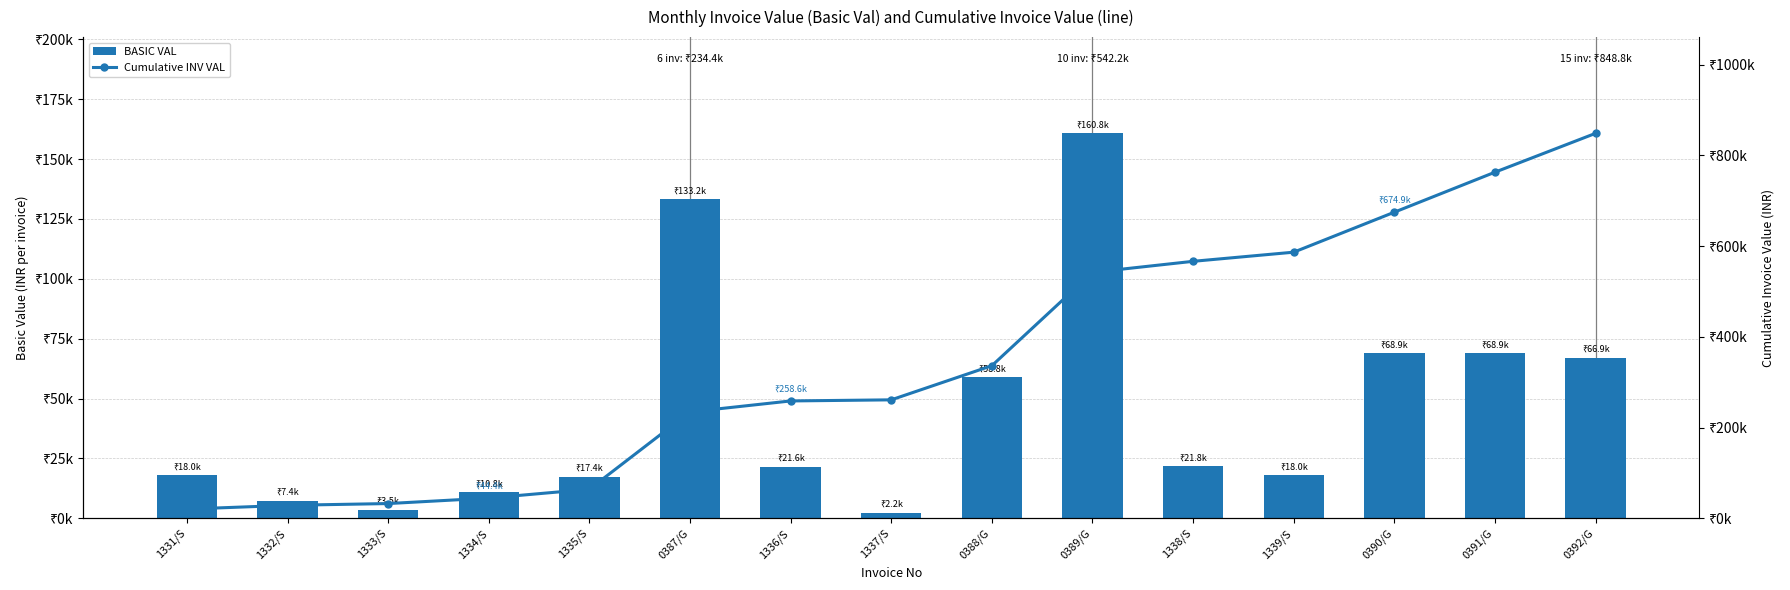

Which series changed the most between 1338/S and 0391/G?

Cumulative INV VAL